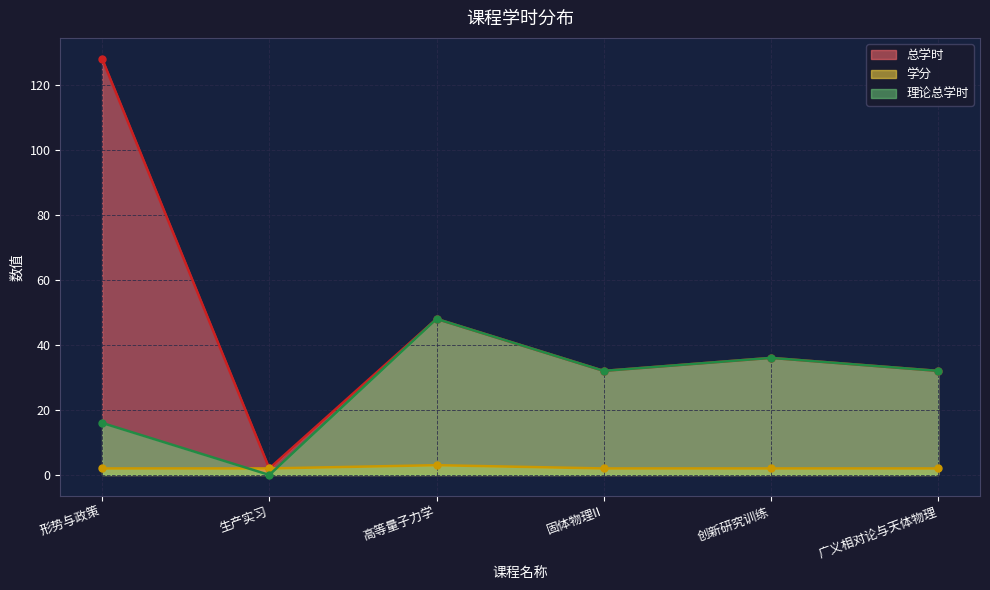

True or false: 理论总学时 and 总学时 cross at least once.

False